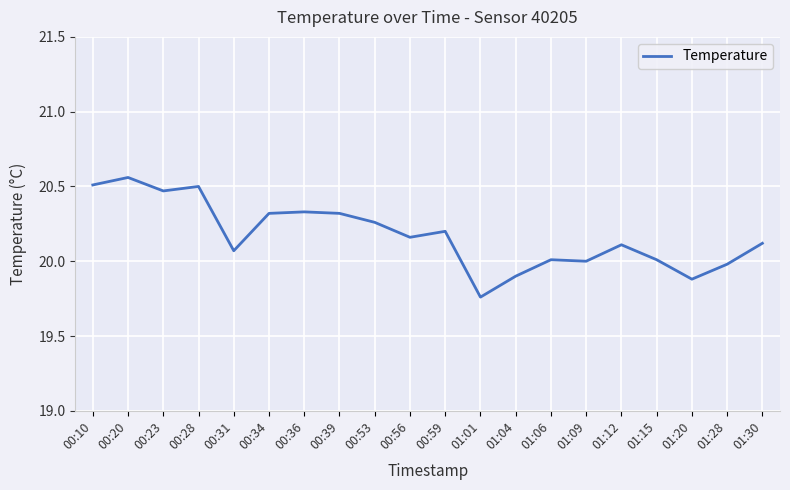

Which category has the lowest value across all series?

01:01